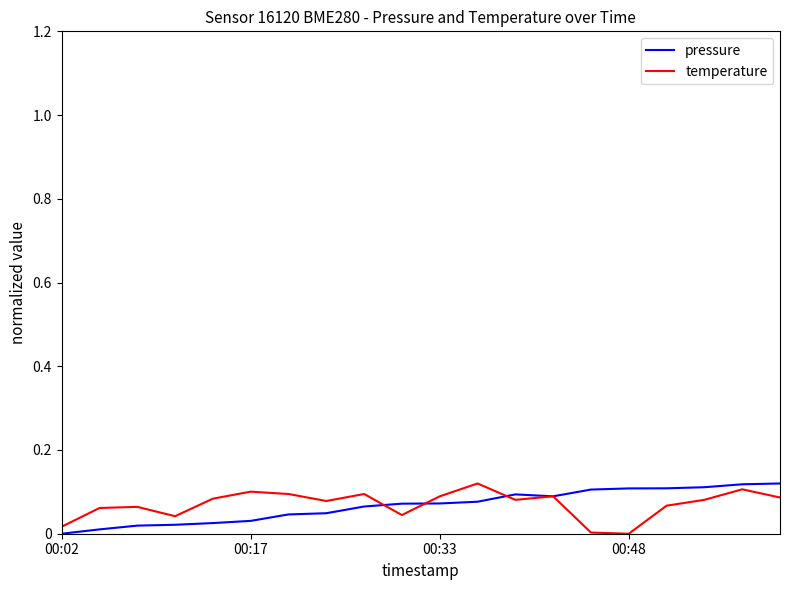

Which series ends up on top after the final intersection of temperature and pressure?

pressure